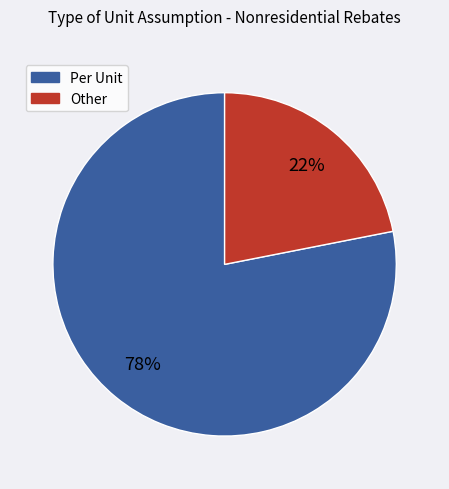

Is there any slice that represents more than half of the pie?

Yes